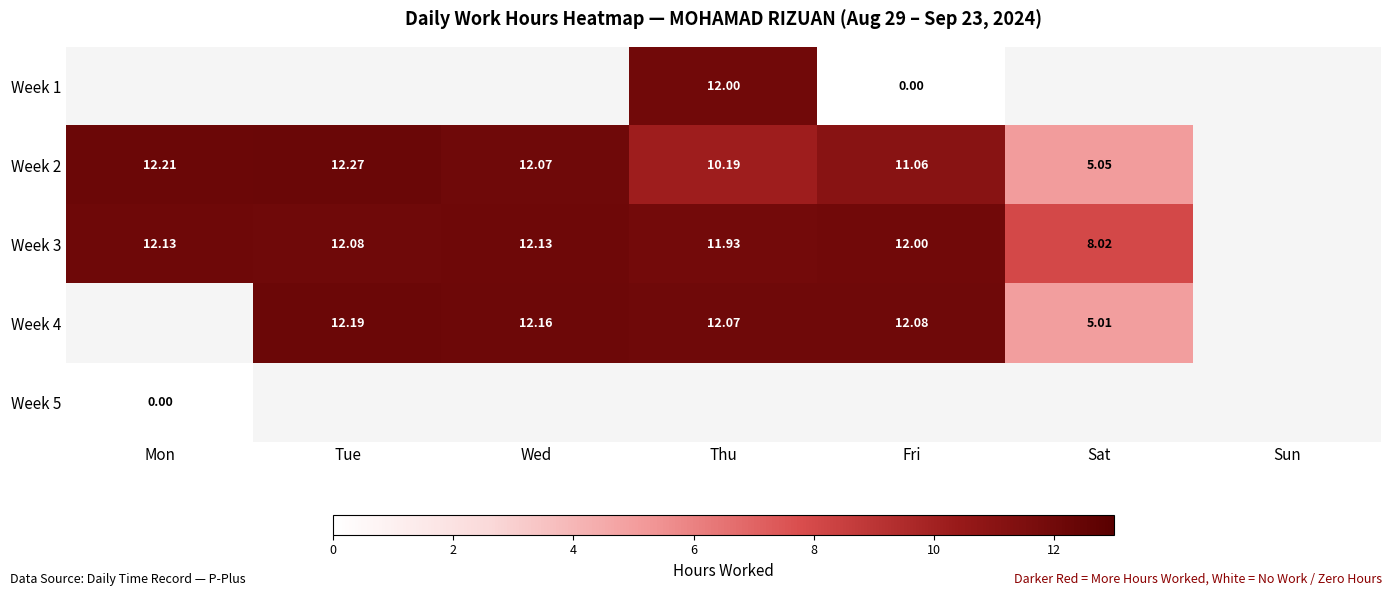

How many values in the Week 3 series are below 12?

2